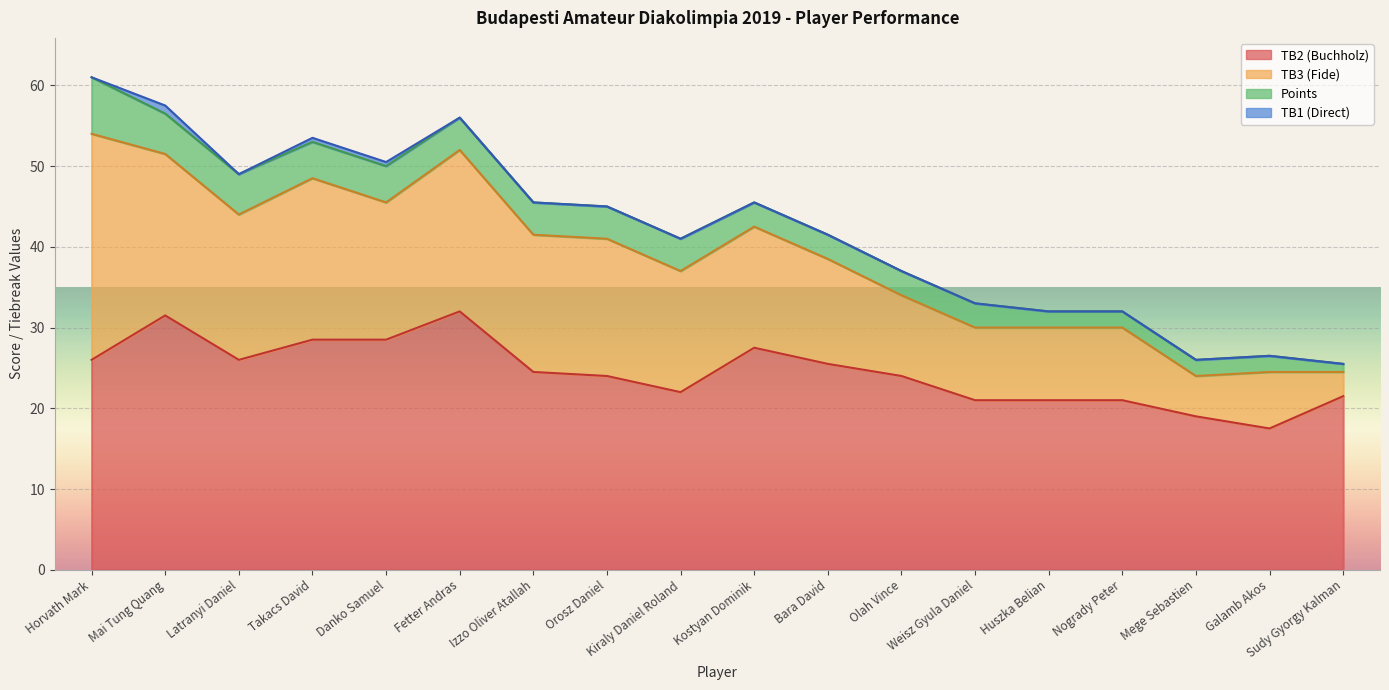

What is the sum of the Points values at Orosz Daniel and Latranyi Daniel?

9.0